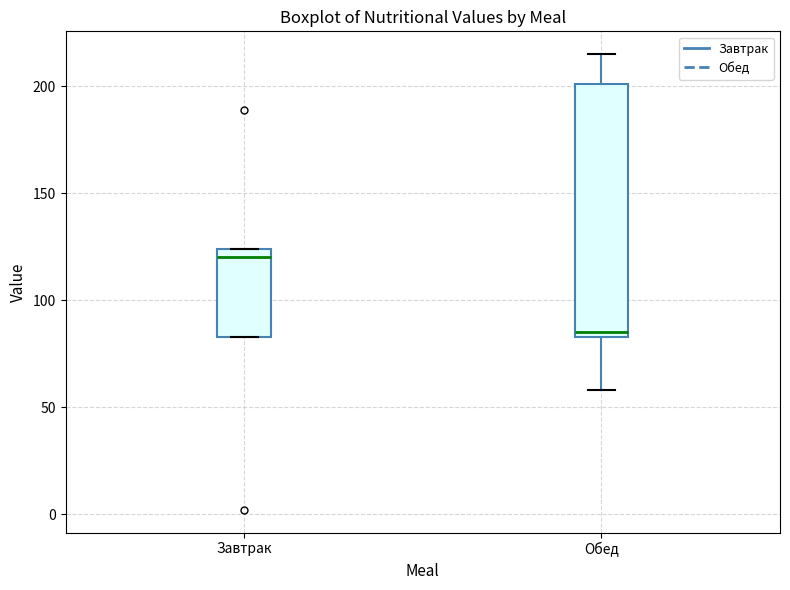

Reading left to right, read every box against the y-axis: the position of its median line, the range the box covers, and the ends of its whiskers. The values are not printed on the chart, so give them approximately, as read against the axis.

Завтрак: median 120, box 85 to 125, whiskers 85 to 125
Обед: median 85 (just above the box's lower edge), box 85 to 200, whiskers 60 to 215